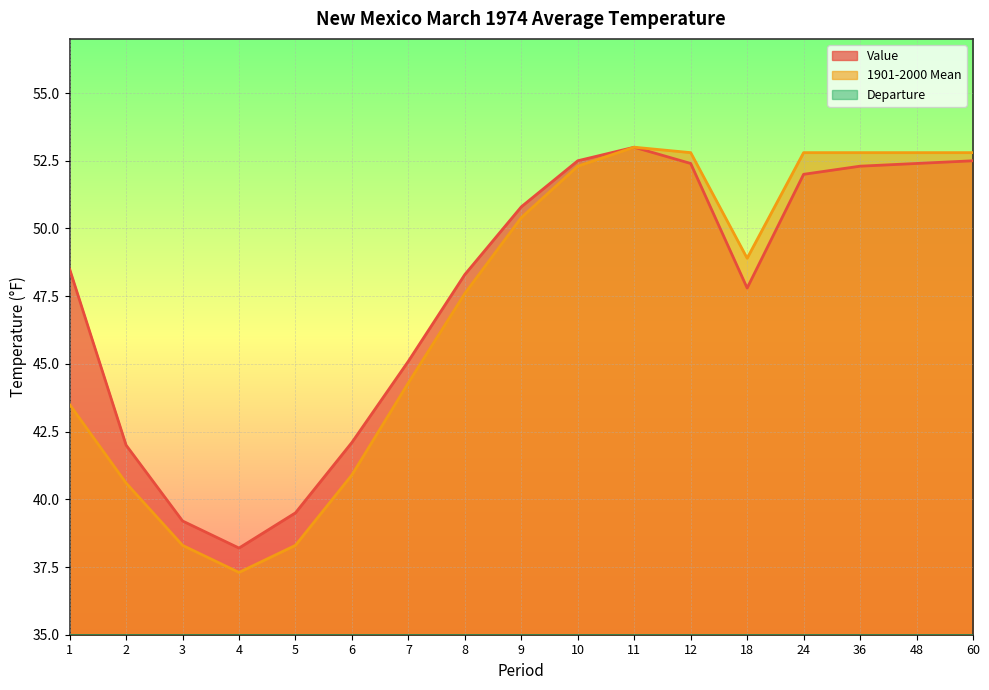

What is the difference between the second highest and minimum values in the 1901-2000 Mean series?

15.5